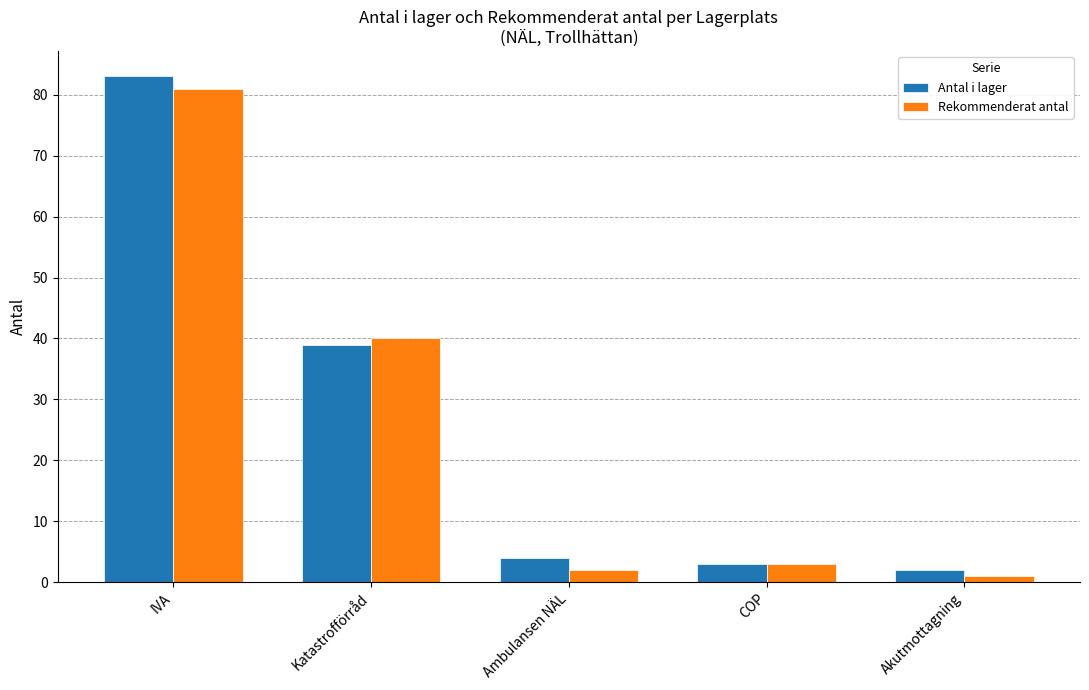

Which series has the widest spread of values?

Antal i lager